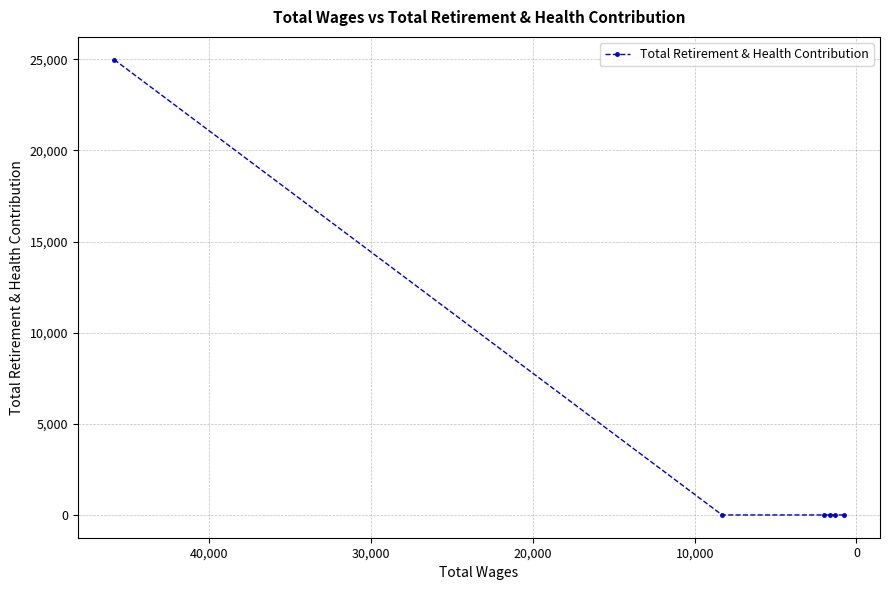

How many data points are above 0?

1